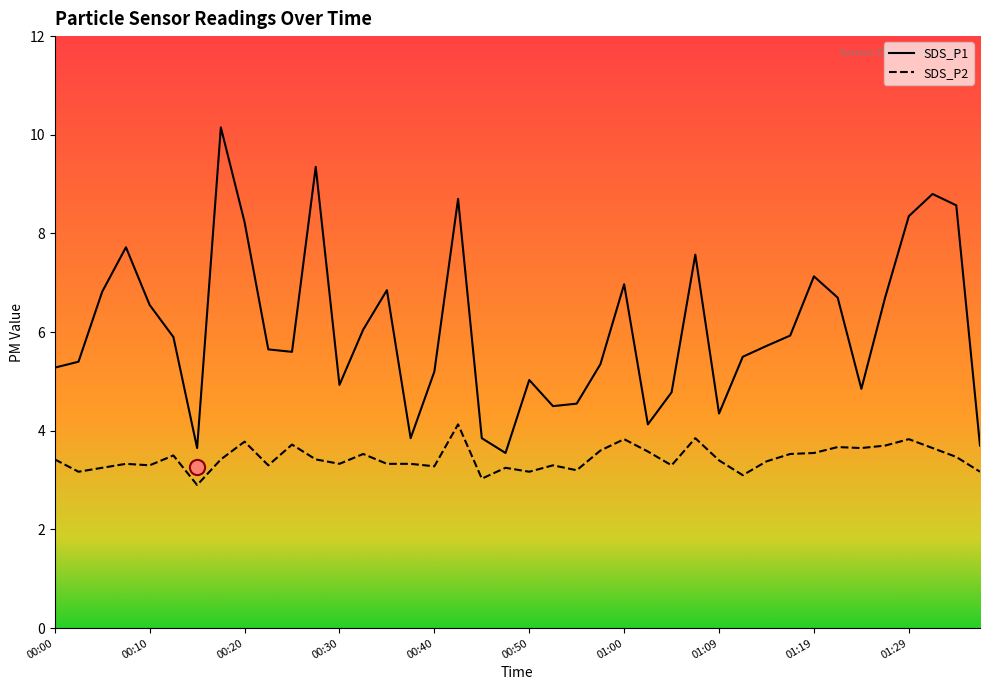

Is the value of SDS_P2 at 30 greater than the value of SDS_P1 at 13?

No